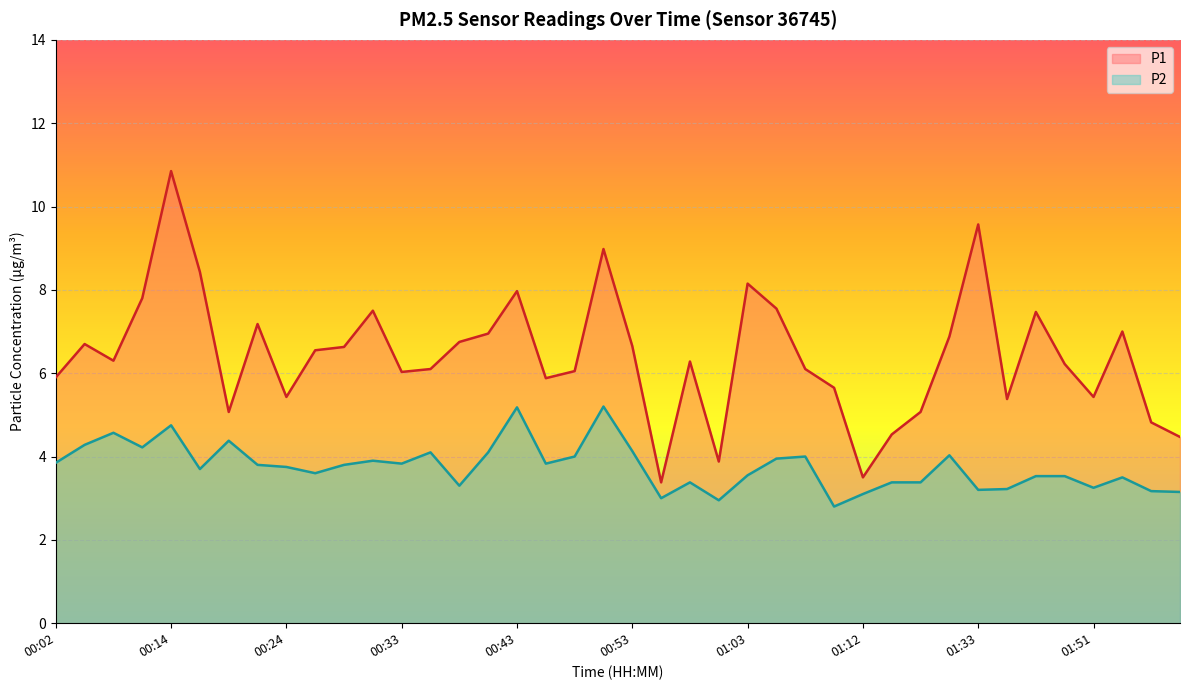

At which category does P1 reach its first local peak?

00:07